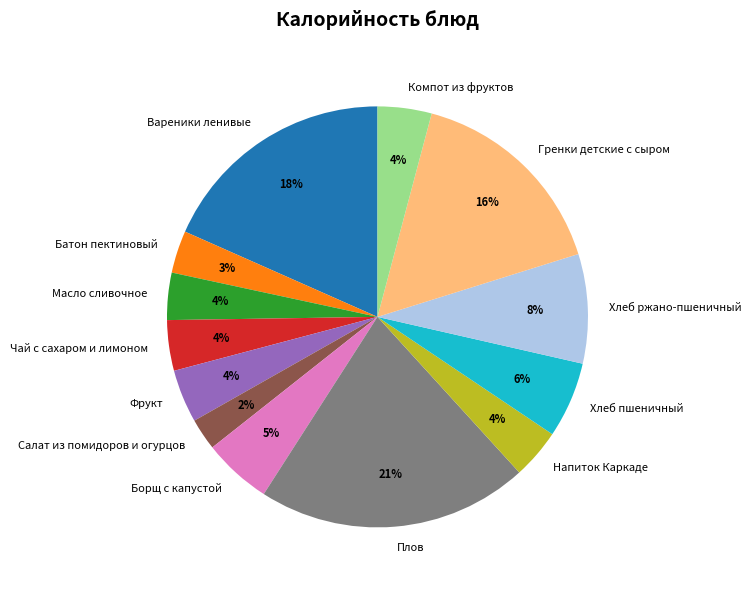

To the nearest percent, what percentage of the pie is Компот из фруктов?

4%